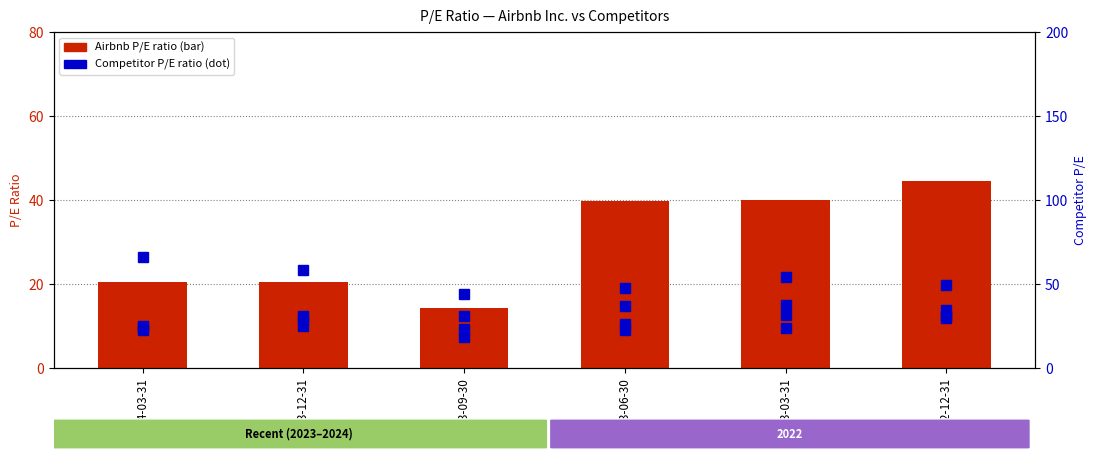

List the series in order of their peak value, lowest first.

Booking Holdings Inc. P/E (dot), McDonald's Corp. P/E (dot), Starbucks Corp. P/E (dot), Airbnb Inc. P/E (bar), Chipotle Mexican Grill Inc. P/E (dot)